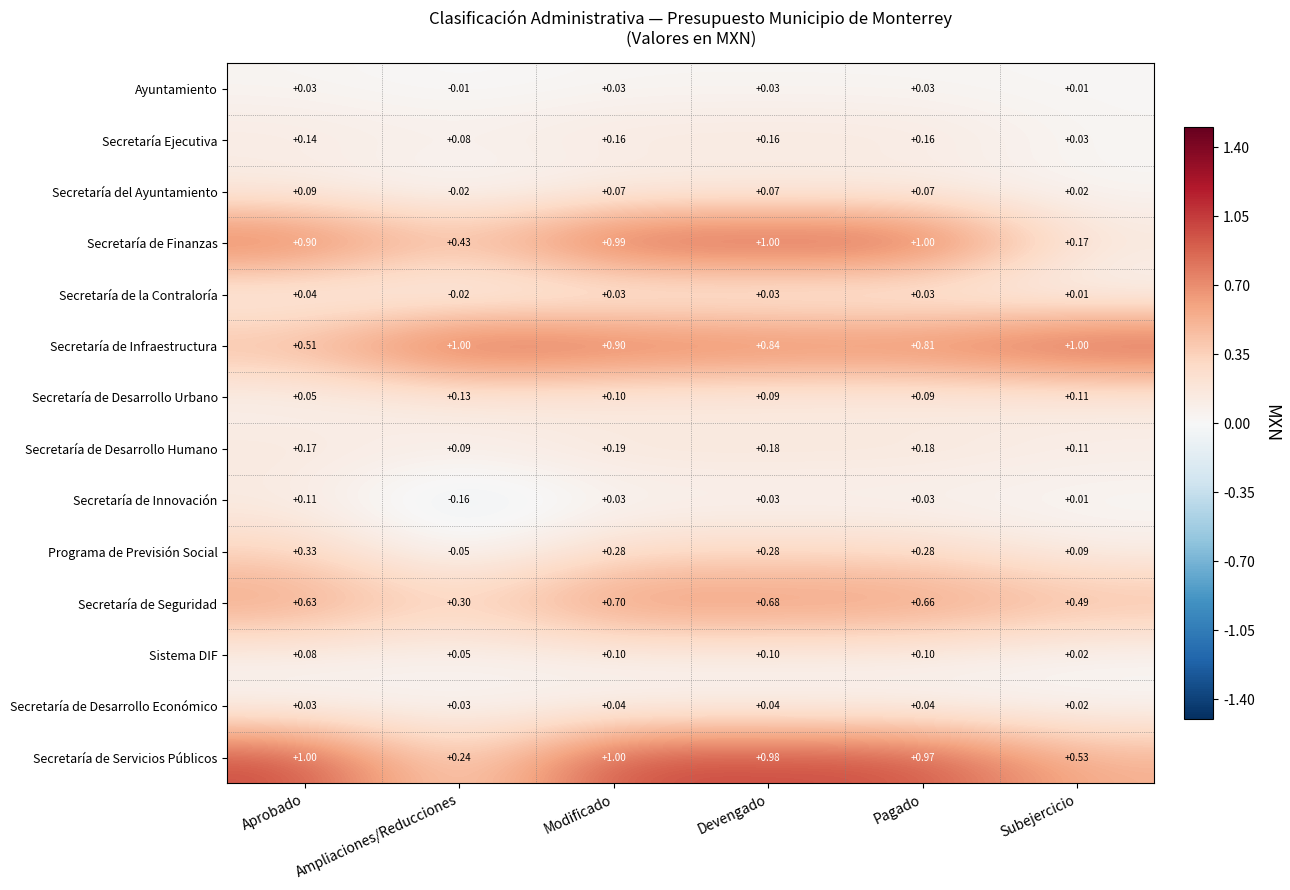

At which category is the sum across all series the highest?

Modificado